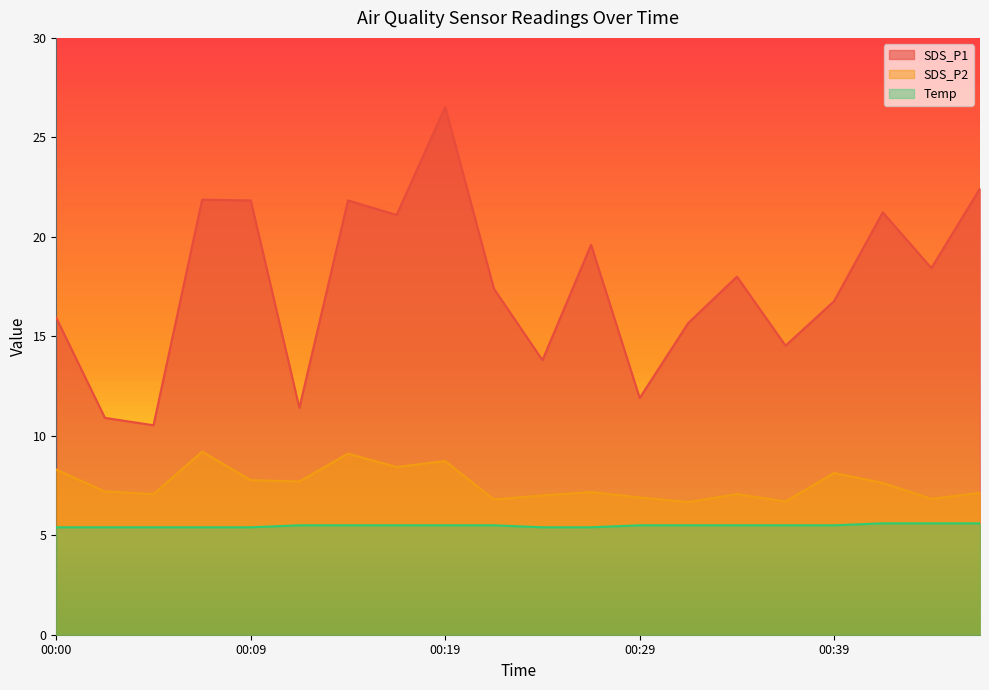

True or false: SDS_P1 has more than 0 interior local peaks.

True